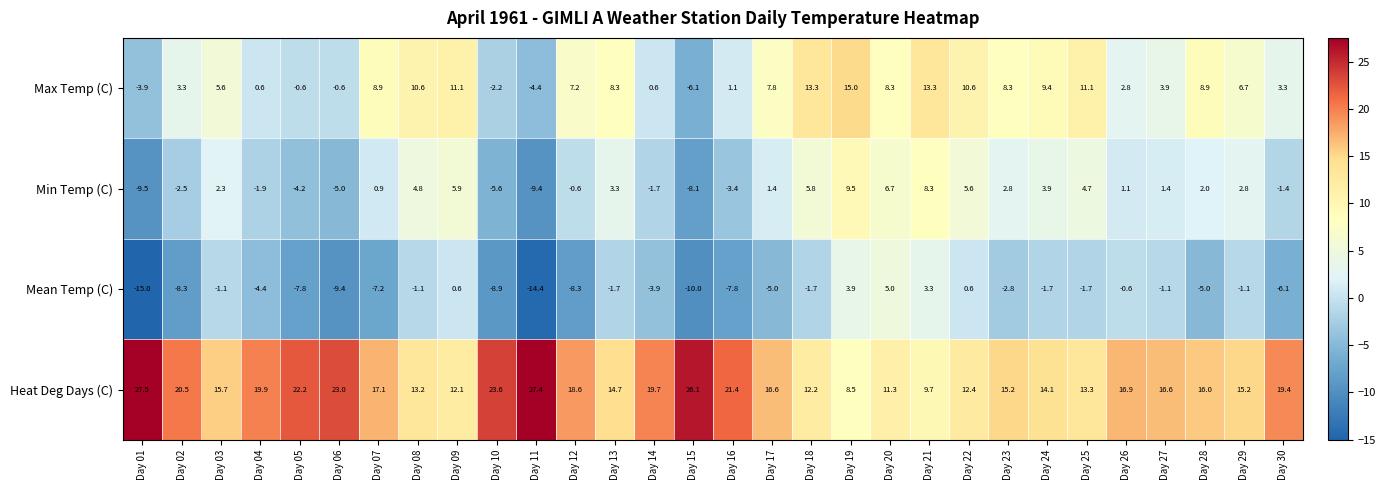

Count the number of data series in this chart.

4